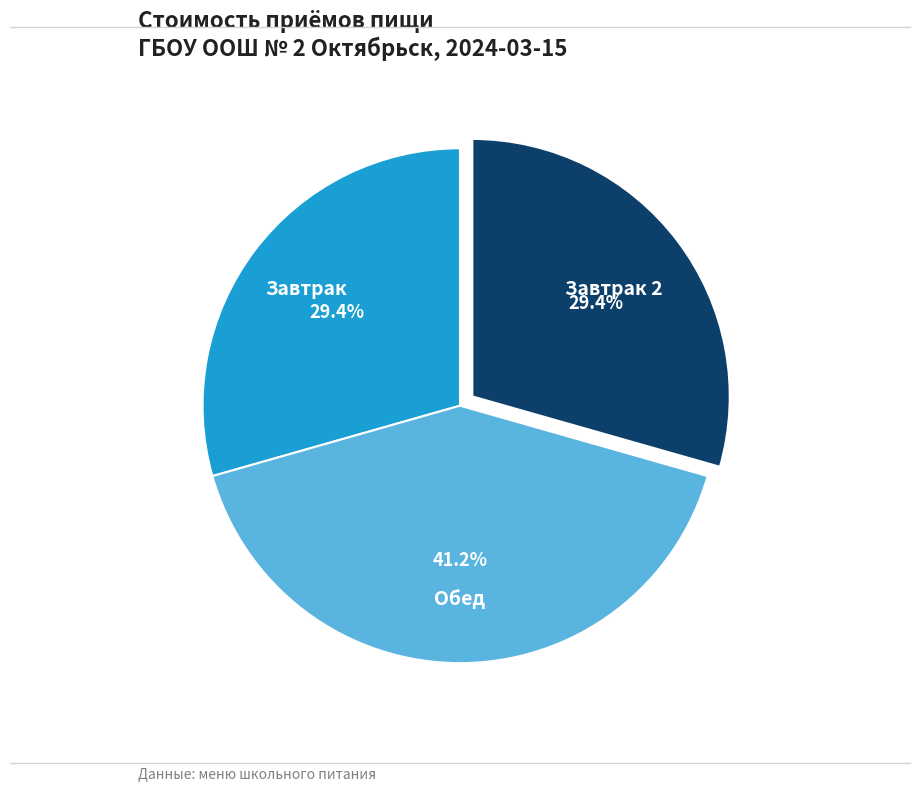

Does any single category account for the majority?

No